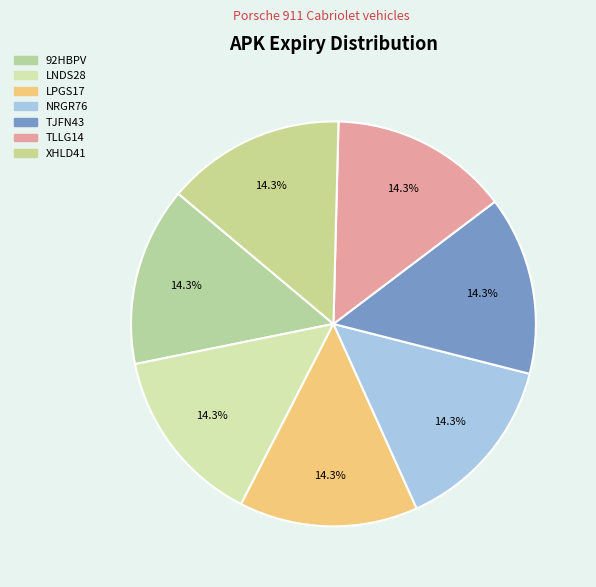

How many segments does this pie chart have?

7